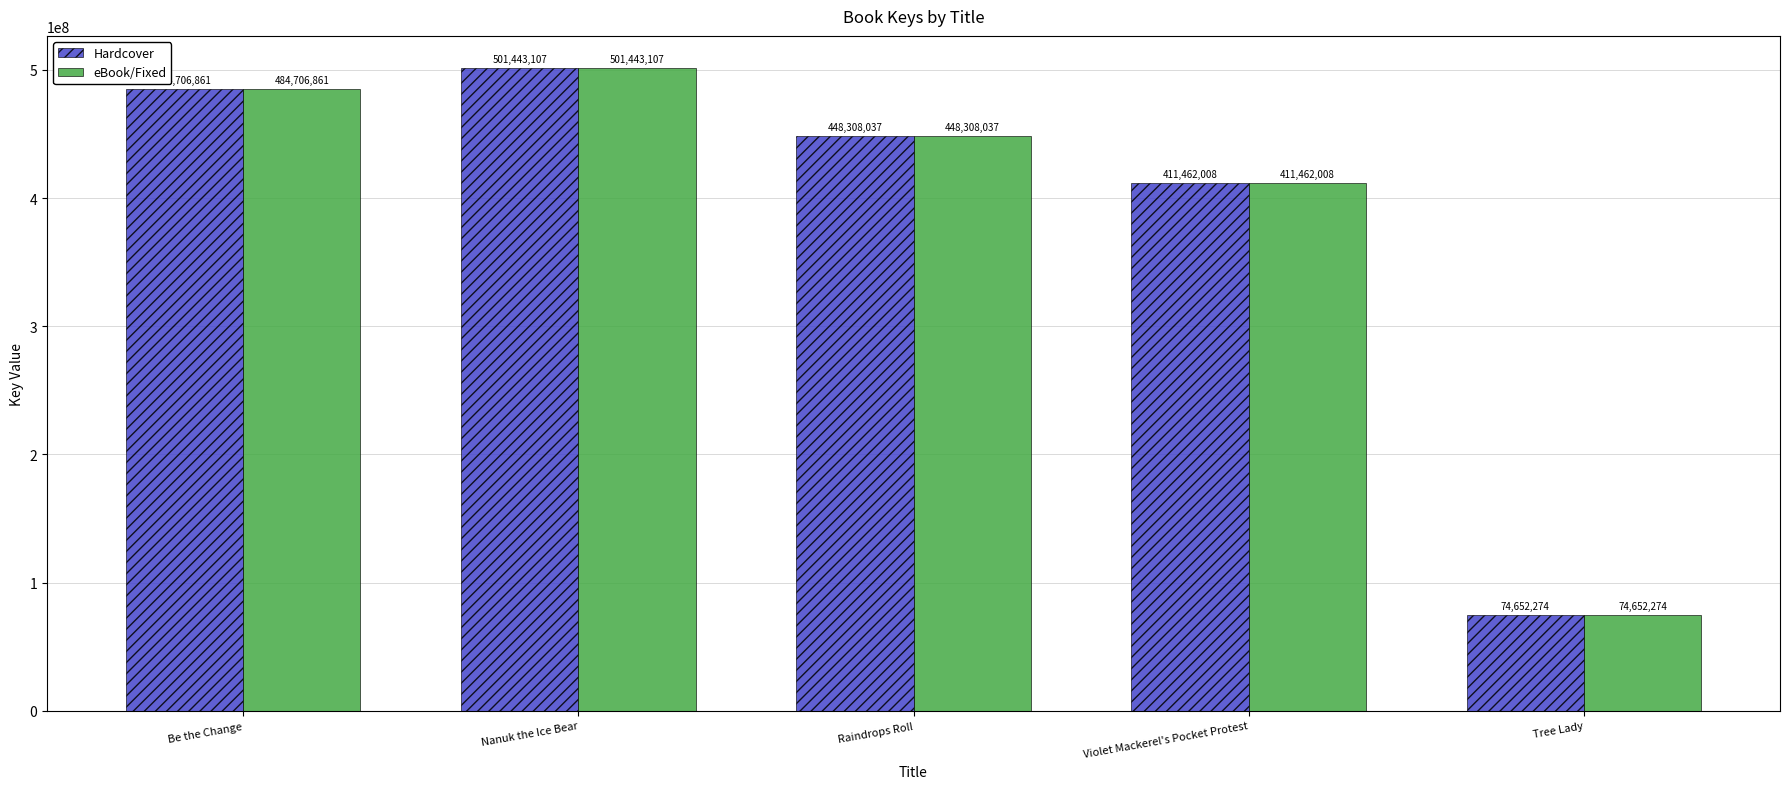

What is the label of the 2nd bar from the right?

Violet Mackerel's Pocket Protest